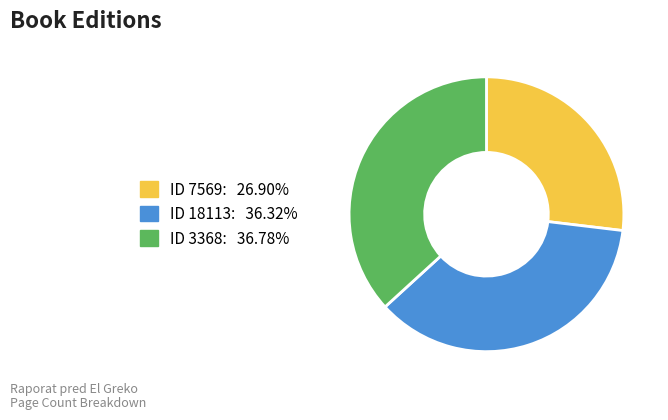

Is there a majority slice in this chart?

No